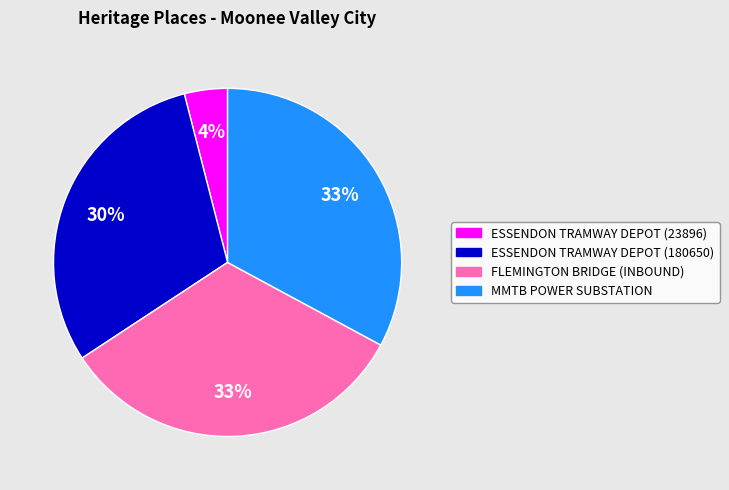

To the nearest percent, what portion does ESSENDON TRAMWAY DEPOT (23896) represent?

4%